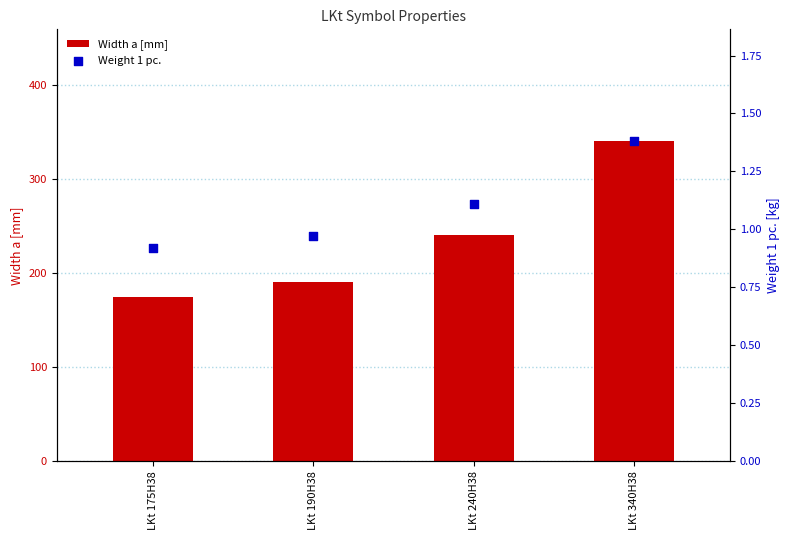

Which series has the widest spread of Y values?

Width a [mm]